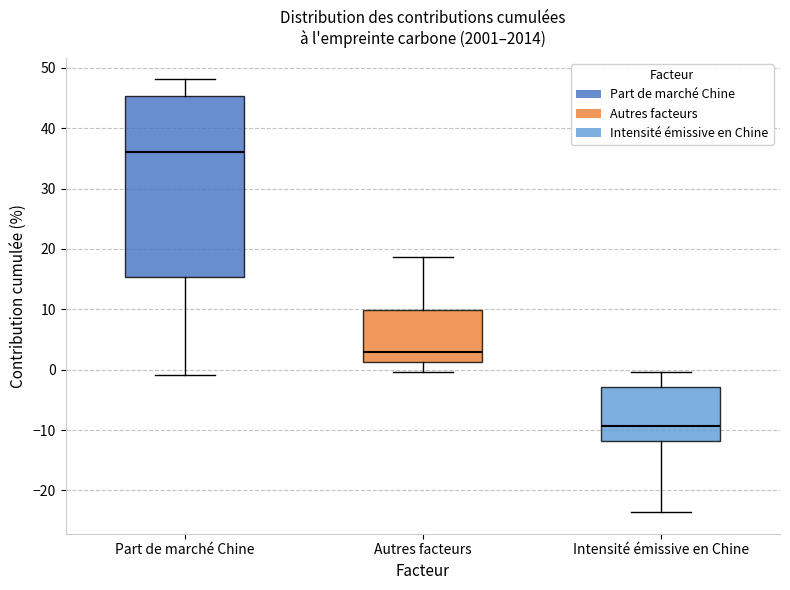

Which box's median line is the highest?

Part de marché Chine